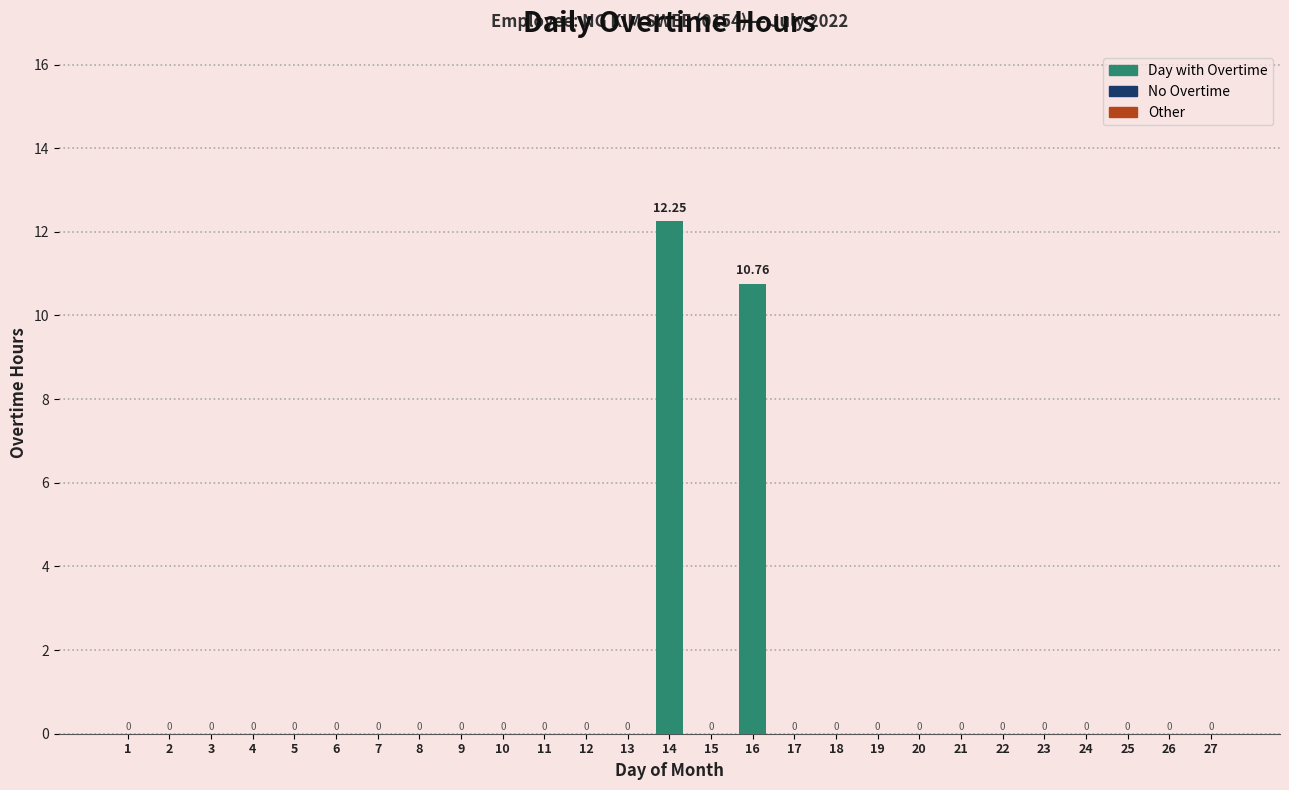

What is the sum of all values?

23.0